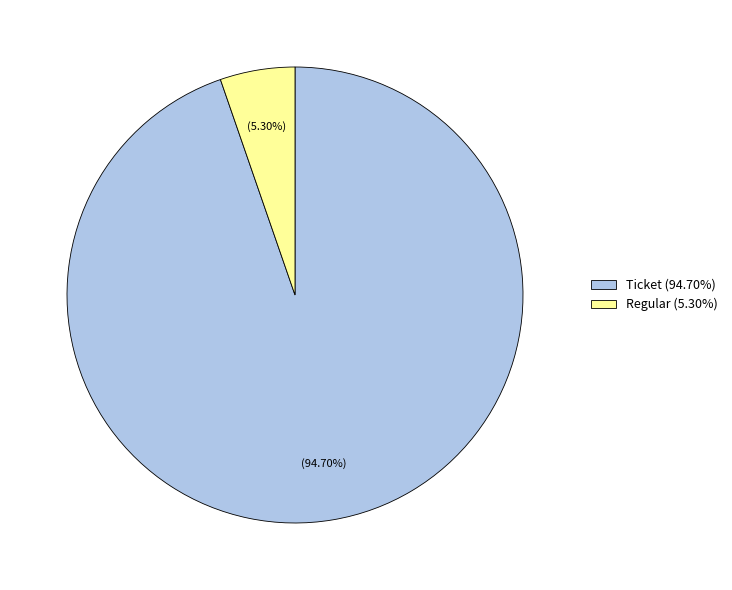

Is there a majority slice in this chart?

Yes